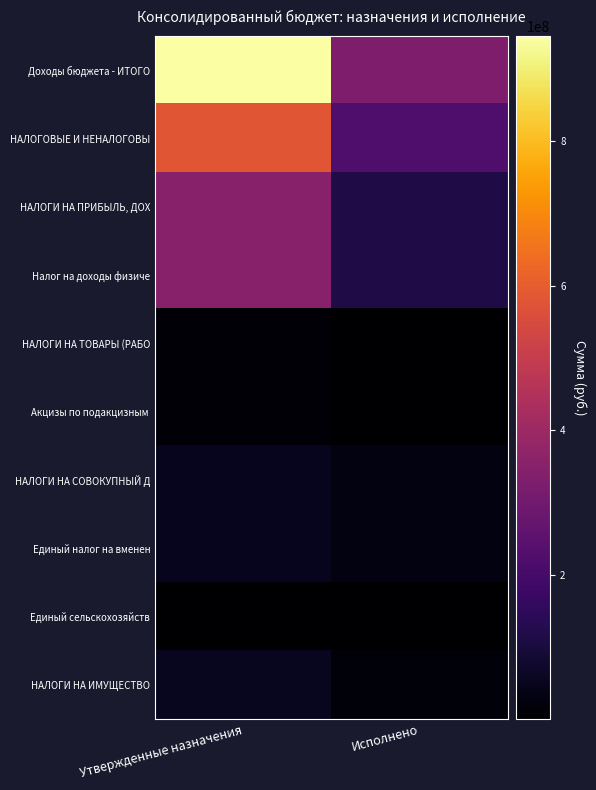

At which category is the sum across all series the highest?

Утвержденные назначения